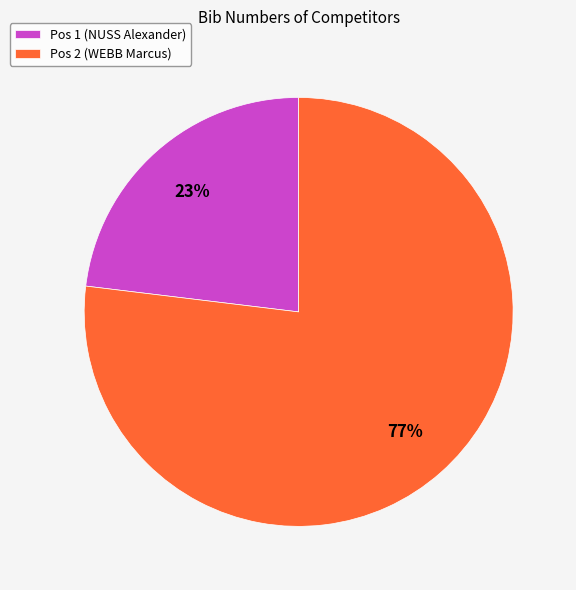

True or false: Pos 1 (NUSS Alexander) accounts for 23% of the total.

True